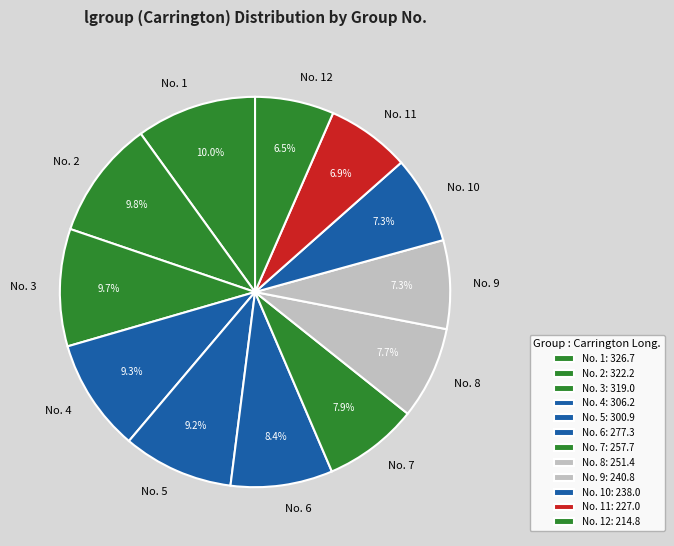

Between No. 6 and No. 8, which is larger?

No. 6